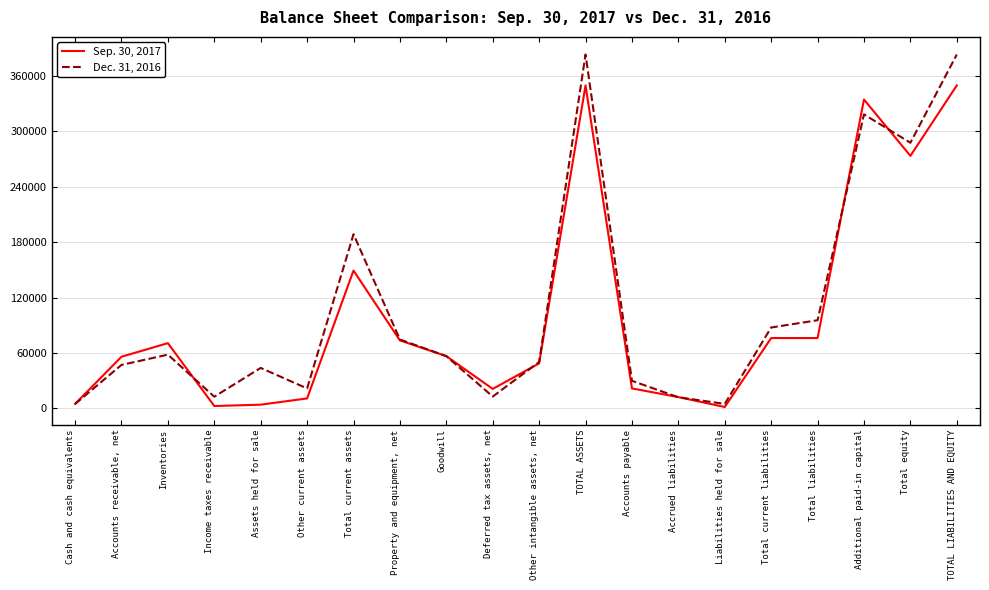

The value of Sep. 30, 2017 at Accounts payable is 21725. True or false?

True